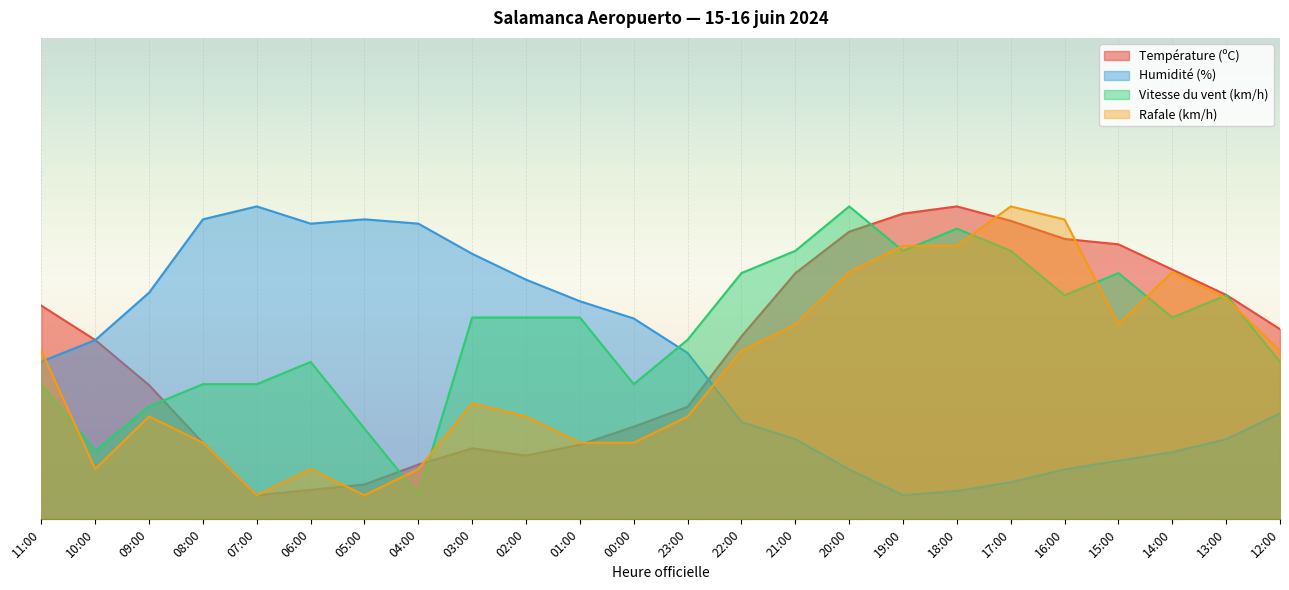

The value of Température (ºC) at 20:00 is 59.8. True or false?

True